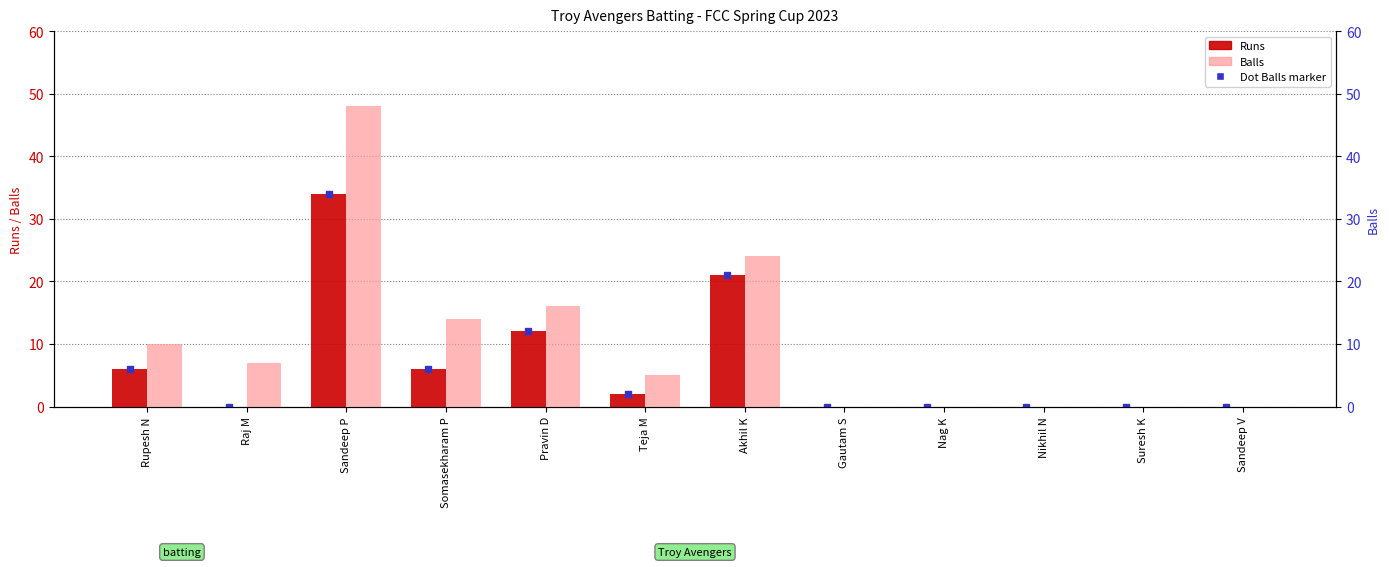

How many categories are shown in the chart?

12